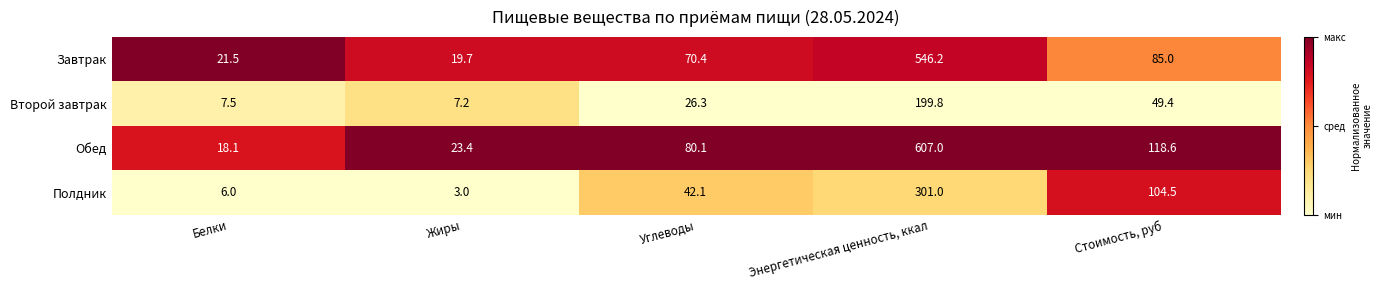

At which category does the chart reach its minimum across all series?

Жиры